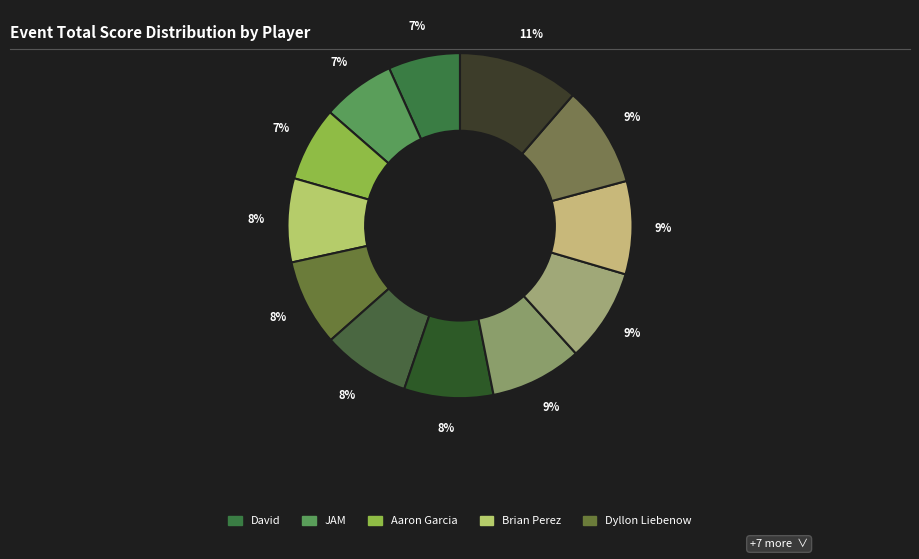

Count the number of slices in the pie.

12